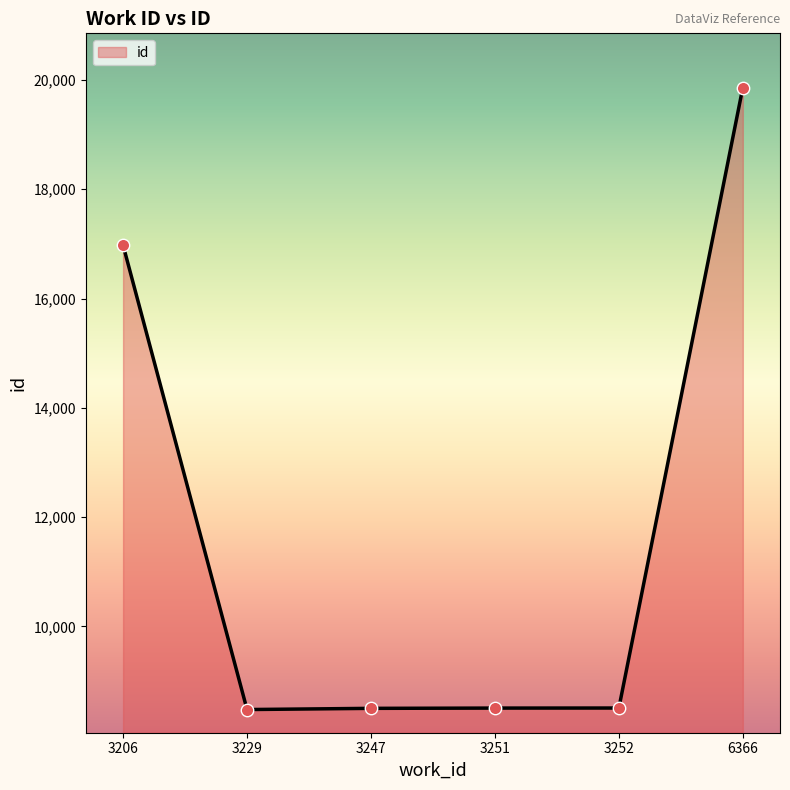

What is the change in value from 3252 to 6366?

+11353